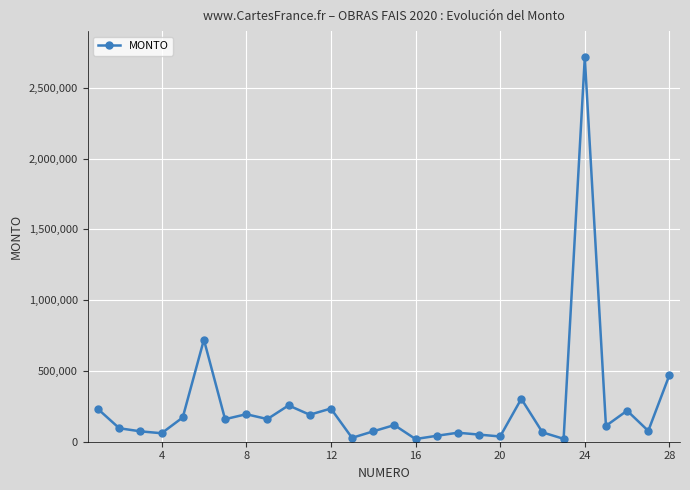

True or false: the data has more than 2 interior local peaks.

True